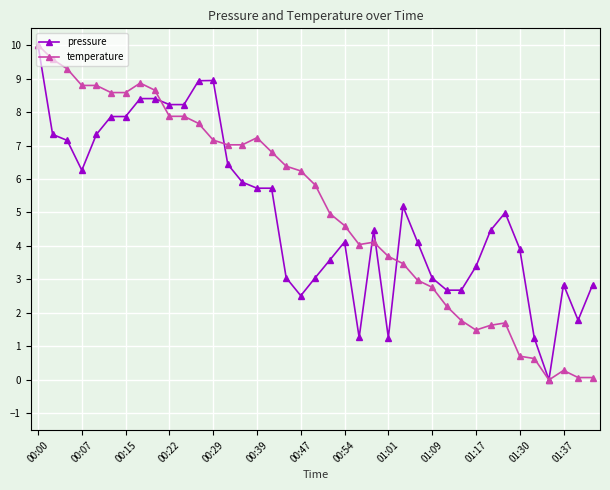

What is the highest value of the pressure series?

10.0